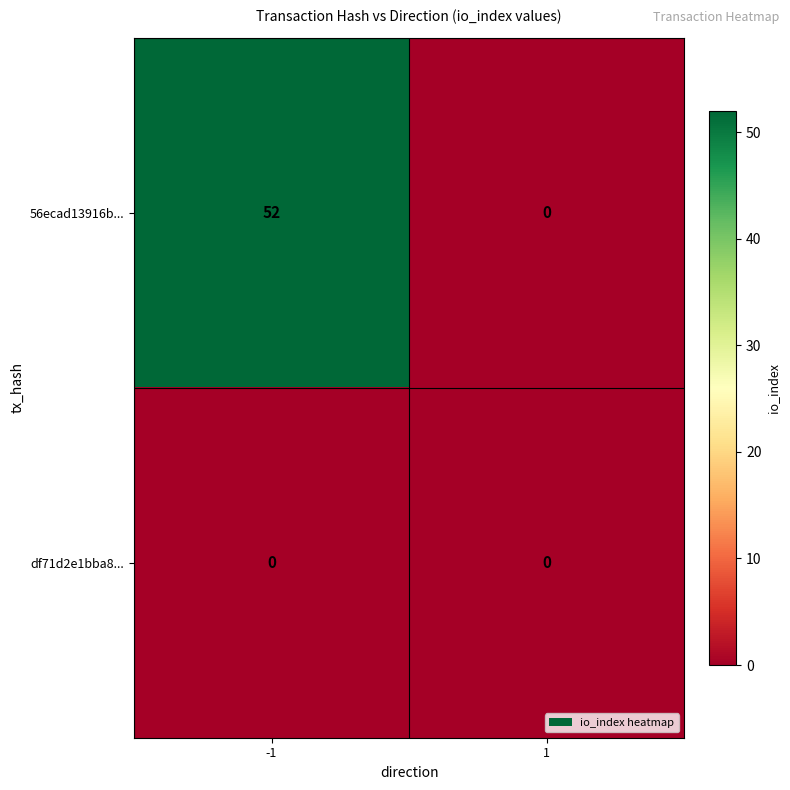

Which series has the largest total across all categories?

56ecad13916b...